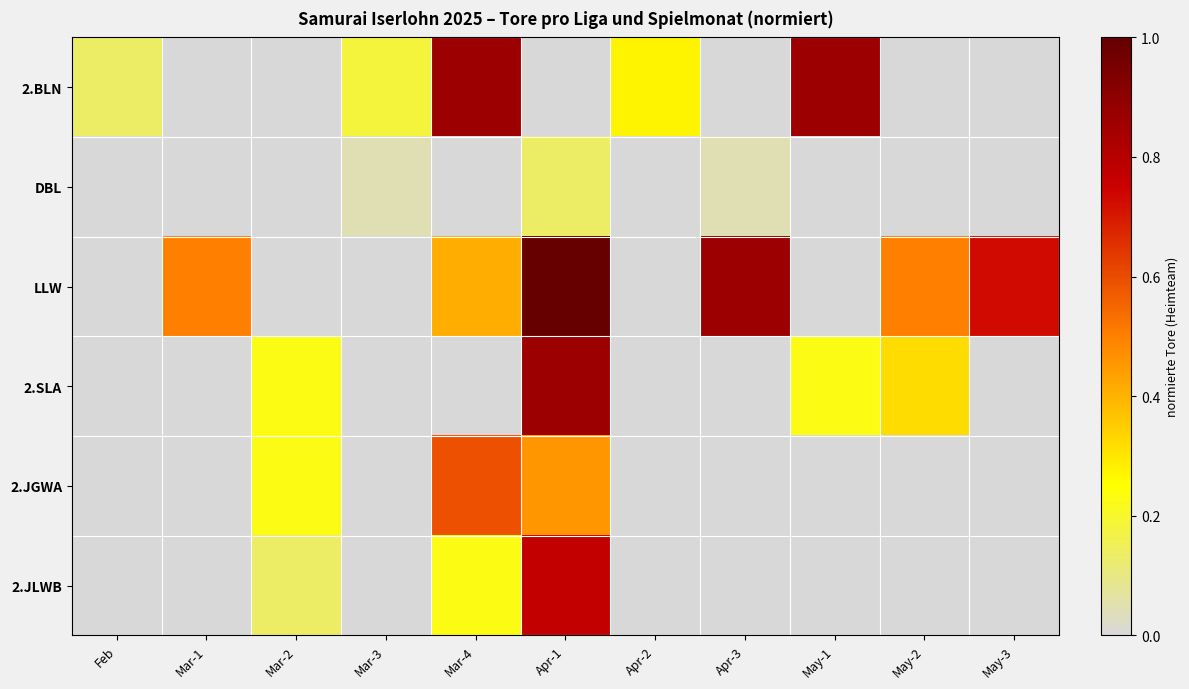

Reading left to right, extract all data points from this chart.

2.BLN: Feb=0.1	Mar-1=0.0	Mar-2=0.0	Mar-3=0.2	Mar-4=0.9	Apr-1=0.0	Apr-2=0.3	Apr-3=0.0	May-1=0.9	May-2=0.0	May-3=0.0
DBL: Feb=0.0	Mar-1=0.0	Mar-2=0.0	Mar-3=0.0	Mar-4=0.0	Apr-1=0.1	Apr-2=0.0	Apr-3=0.0	May-1=0.0	May-2=0.0	May-3=0.0
LLW: Feb=0.0	Mar-1=0.5	Mar-2=0.0	Mar-3=0.0	Mar-4=0.4	Apr-1=1.0	Apr-2=0.0	Apr-3=0.9	May-1=0.0	May-2=0.5	May-3=0.7
2.SLA: Feb=0.0	Mar-1=0.0	Mar-2=0.2	Mar-3=0.0	Mar-4=0.0	Apr-1=0.9	Apr-2=0.0	Apr-3=0.0	May-1=0.2	May-2=0.3	May-3=0.0
2.JGWA: Feb=0.0	Mar-1=0.0	Mar-2=0.2	Mar-3=0.0	Mar-4=0.6	Apr-1=0.5	Apr-2=0.0	Apr-3=0.0	May-1=0.0	May-2=0.0	May-3=0.0
2.JLWB: Feb=0.0	Mar-1=0.0	Mar-2=0.1	Mar-3=0.0	Mar-4=0.2	Apr-1=0.8	Apr-2=0.0	Apr-3=0.0	May-1=0.0	May-2=0.0	May-3=0.0